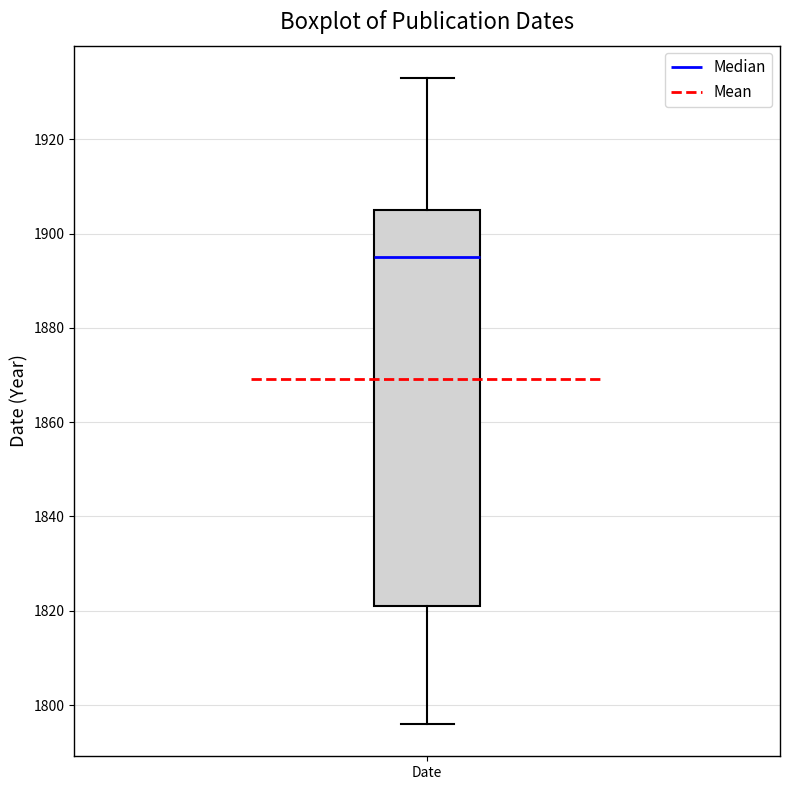

Transcribe this box plot: give where the median line is, the range the box spans, and where the two whiskers end, as read against the y-axis. The values are not printed on the chart, so give them approximately, as read against the axis.

median 1896, box 1822 to 1906, whiskers 1796 to 1934